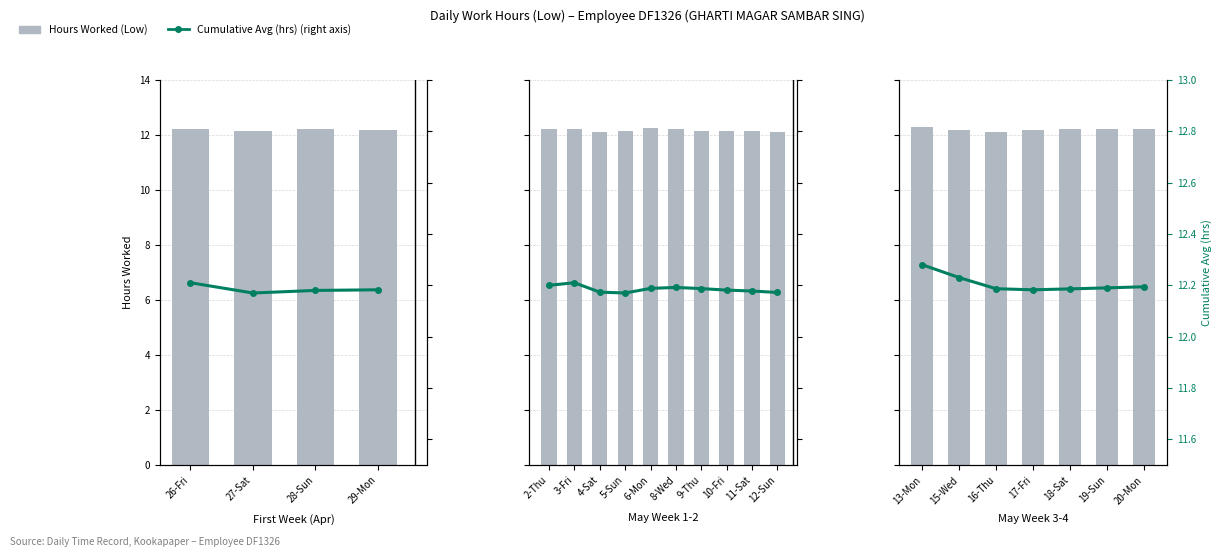

What is the difference between the maximum and minimum values in the Cumulative Avg (hrs) (right axis) series?

0.1